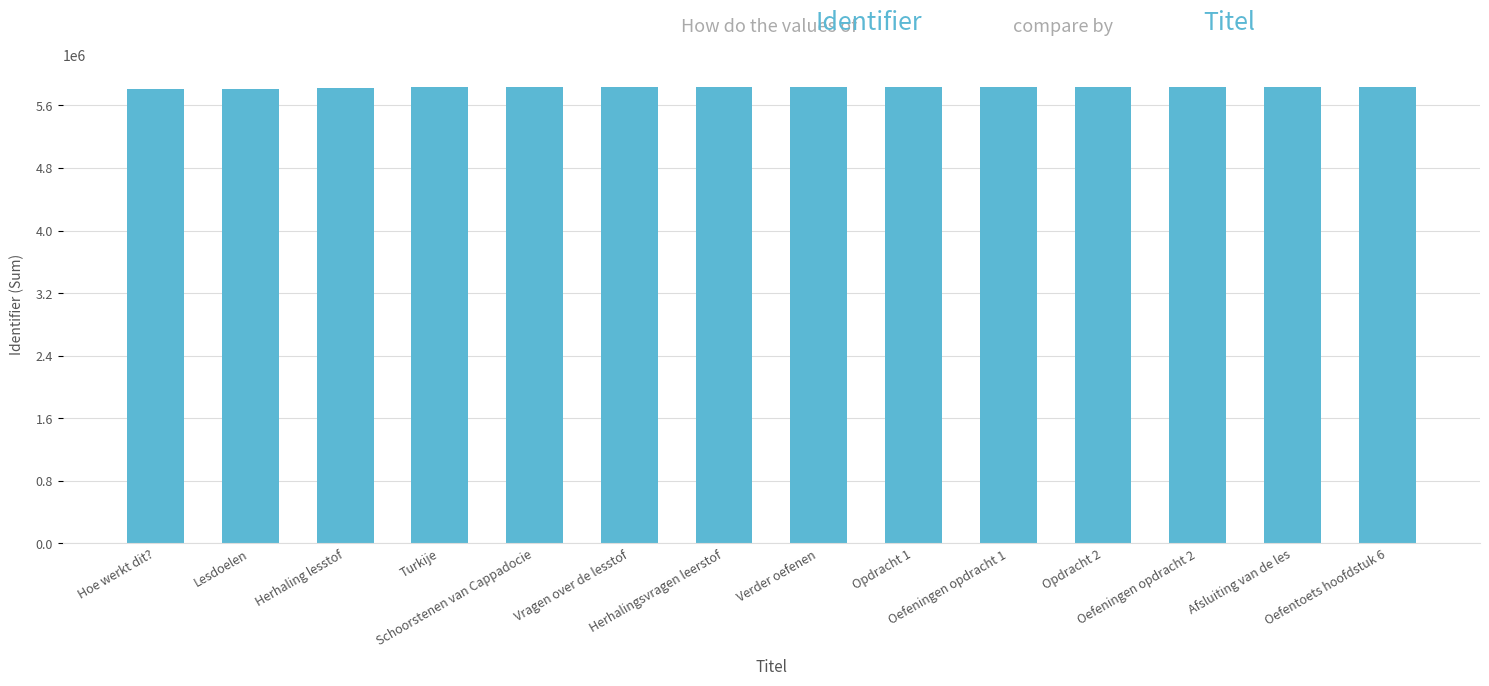

How many distinct data groups are displayed?

1